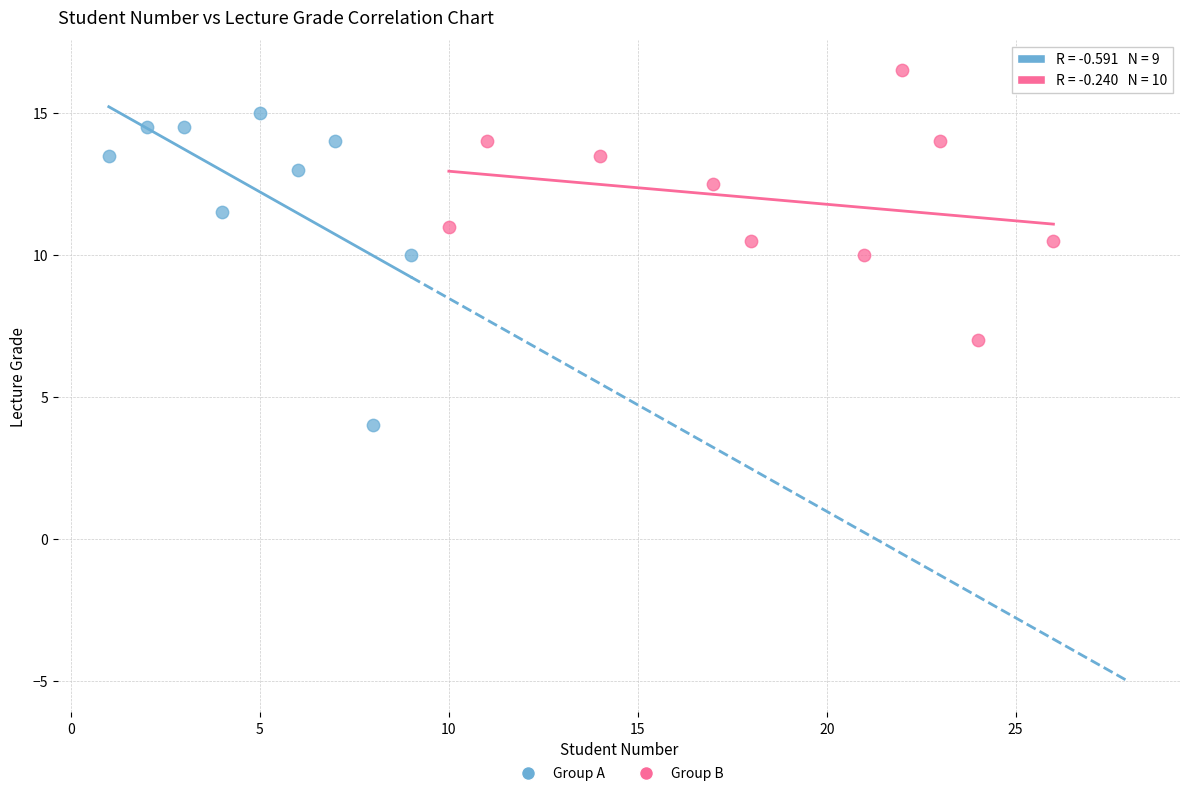

Which series contains the lowest Y value?

Group A